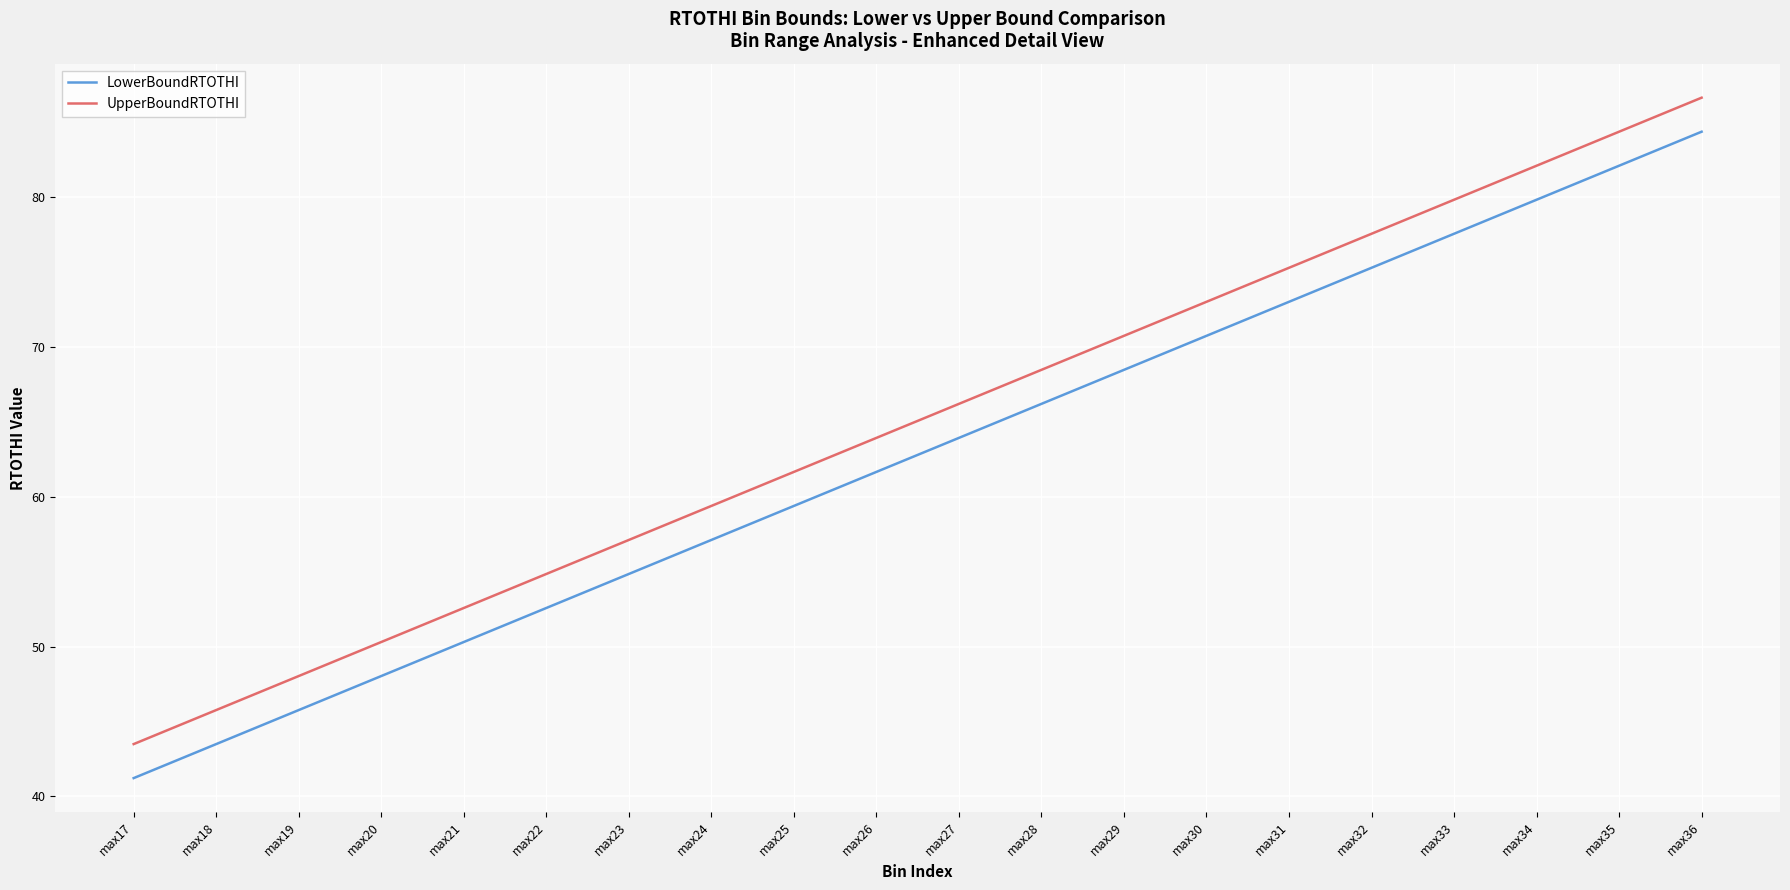

What is the highest value of the LowerBoundRTOTHI series?

84.3